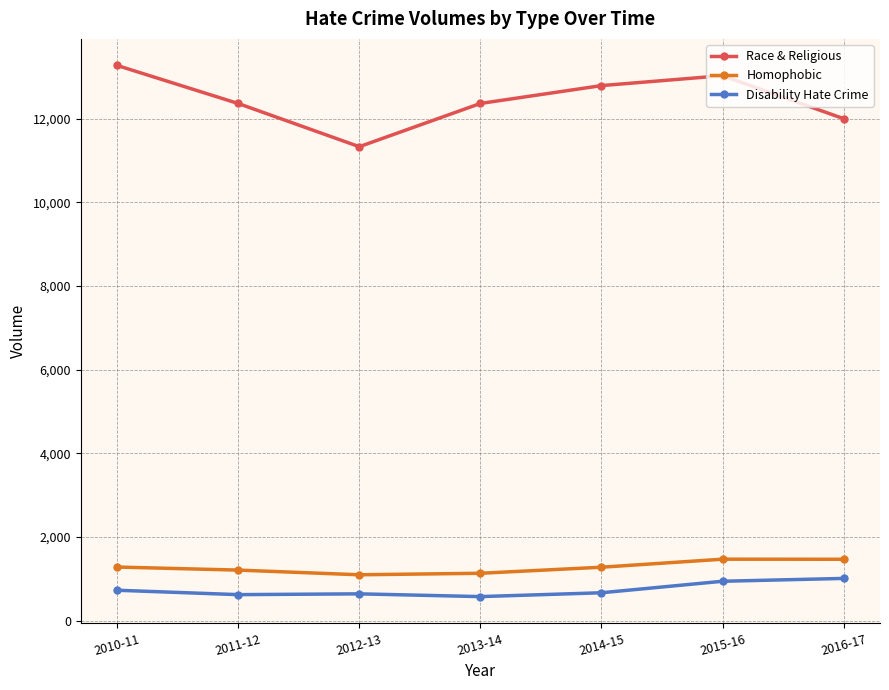

Which category has the highest value in the Race & Religious series?

2010-11